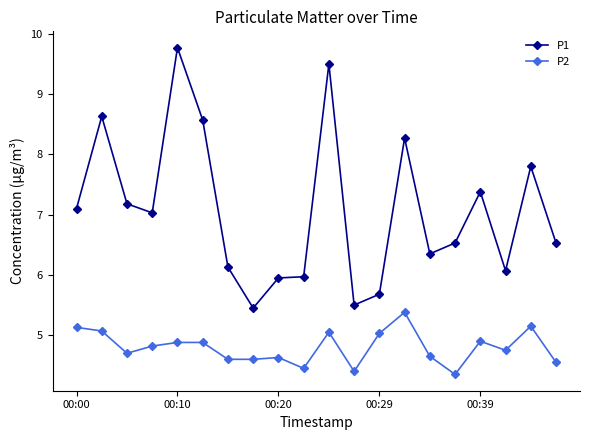

True or false: P2 and P1 intersect in this chart.

False